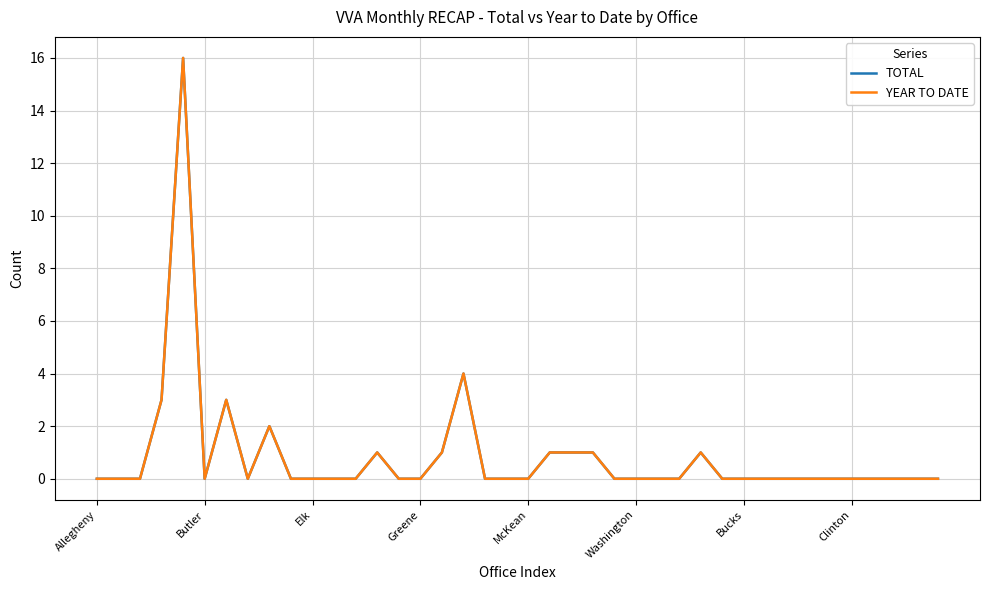

Does the chart have visible grid lines?

Yes